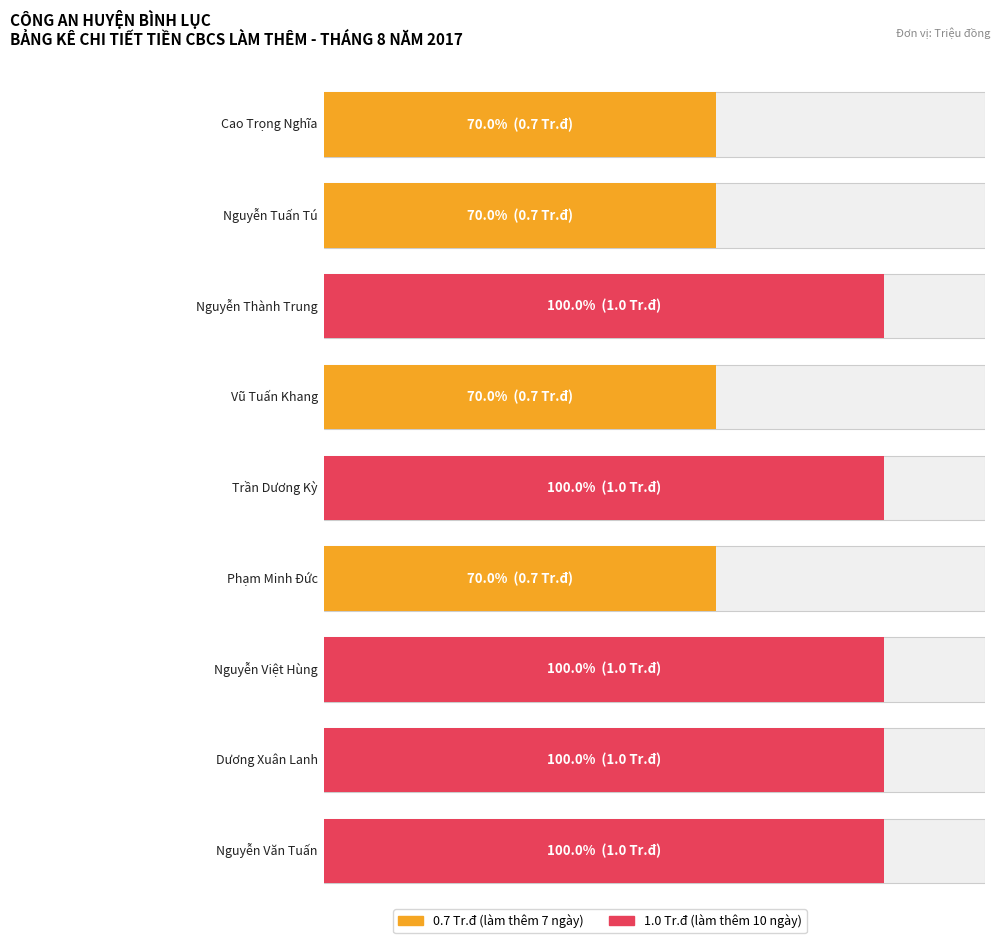

What is the average value?

0.9